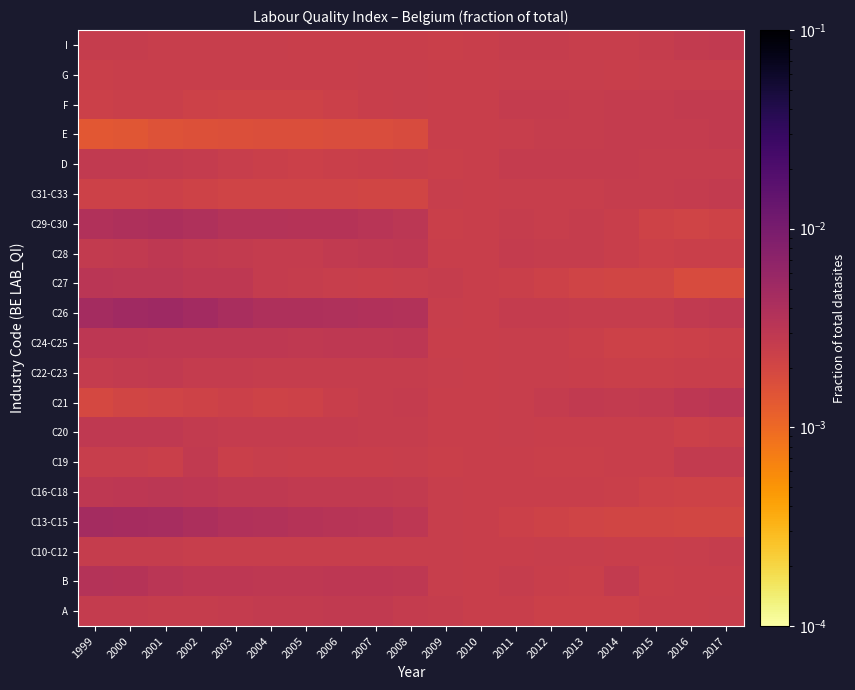

Which series has the largest range (max minus min)?

C26